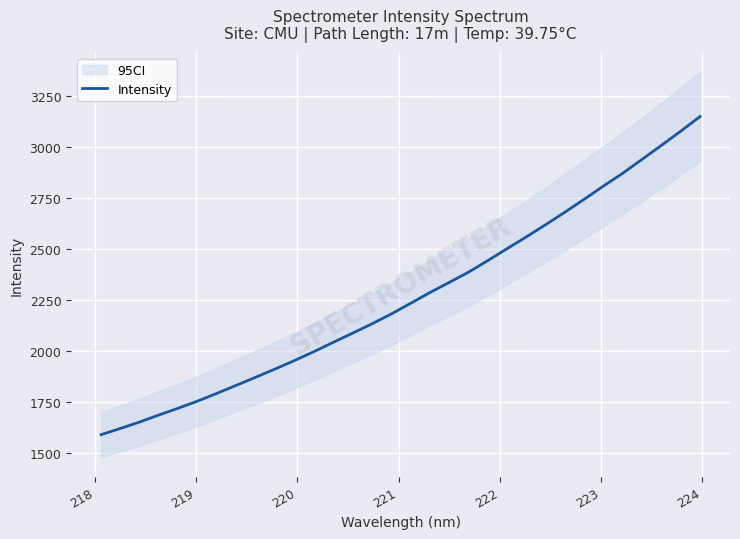

What is the highest value of the Intensity series?

3150.2